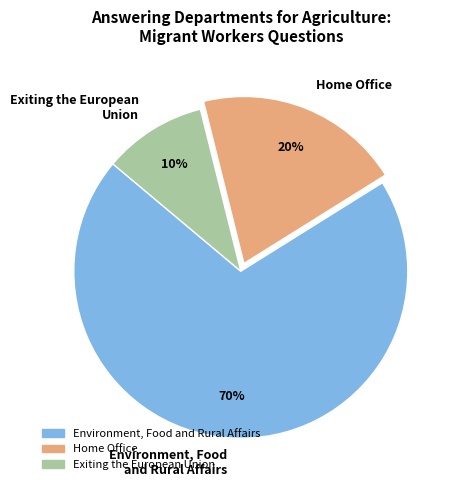

Is the sum of Exiting the European Union and Home Office greater than half?

No